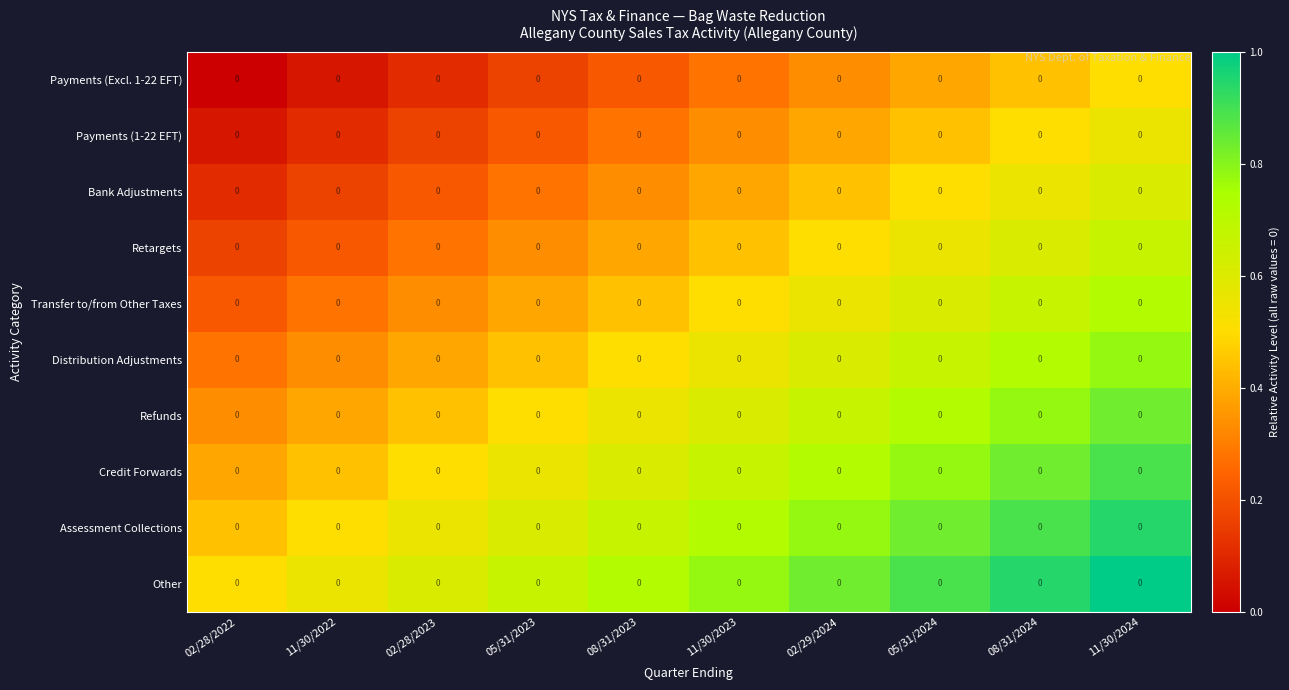

At which label is Other closest to 0?

02/28/2022